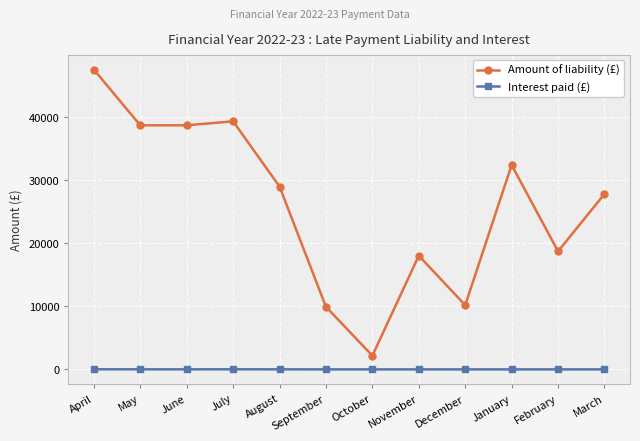

Which series has the largest total across all categories?

Amount of liability (£)